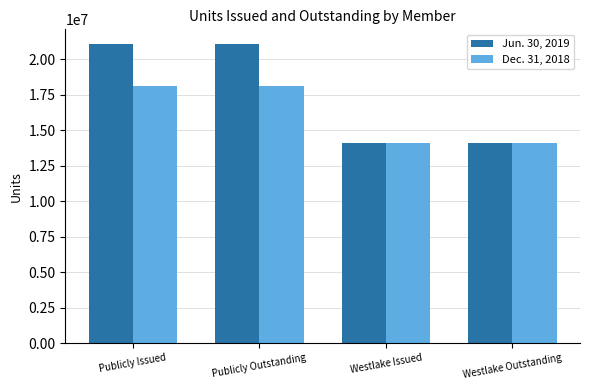

How many categories are shown in the chart?

4